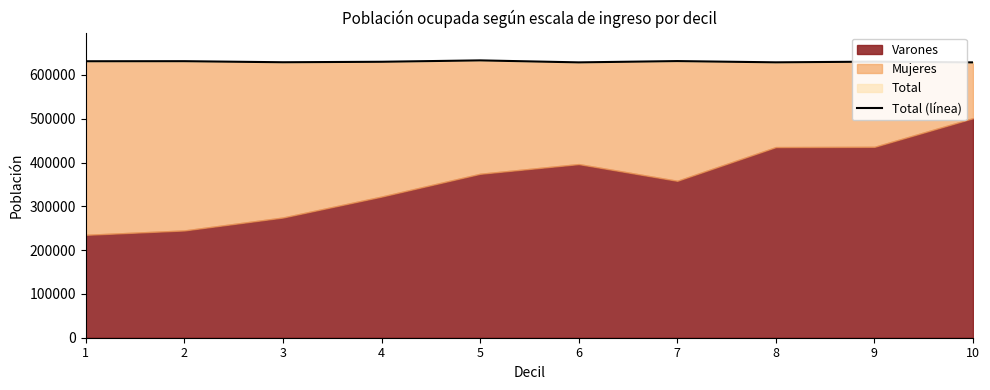

Does the chart have visible grid lines?

No